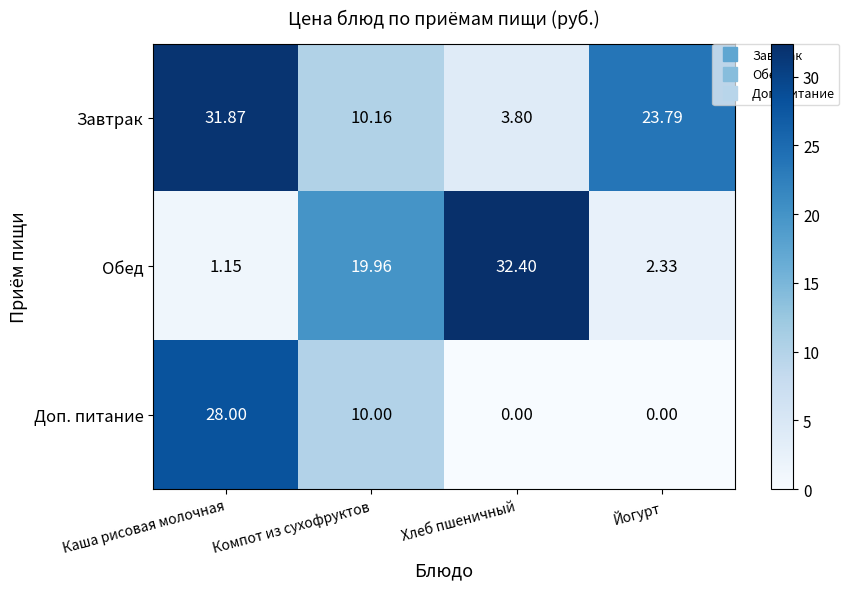

At which label does Завтрак first exceed 23?

Каша рисовая молочная